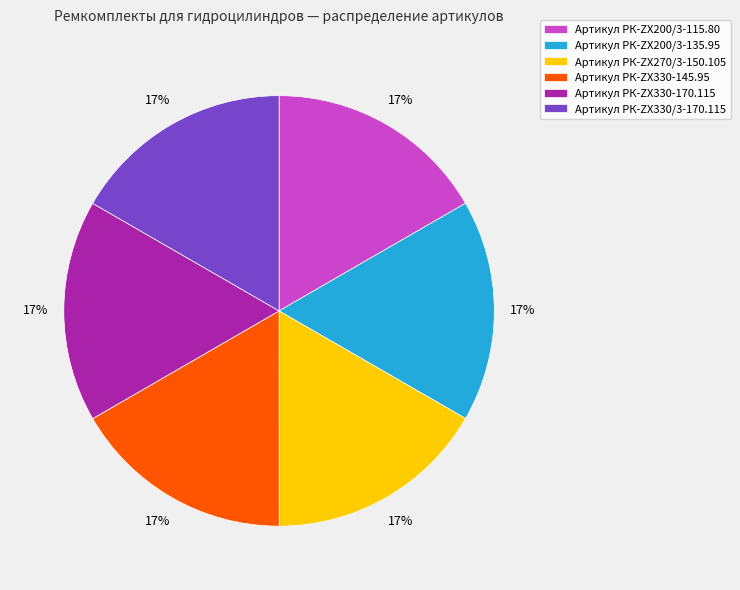

To the nearest percent, what is the average slice percentage?

17%